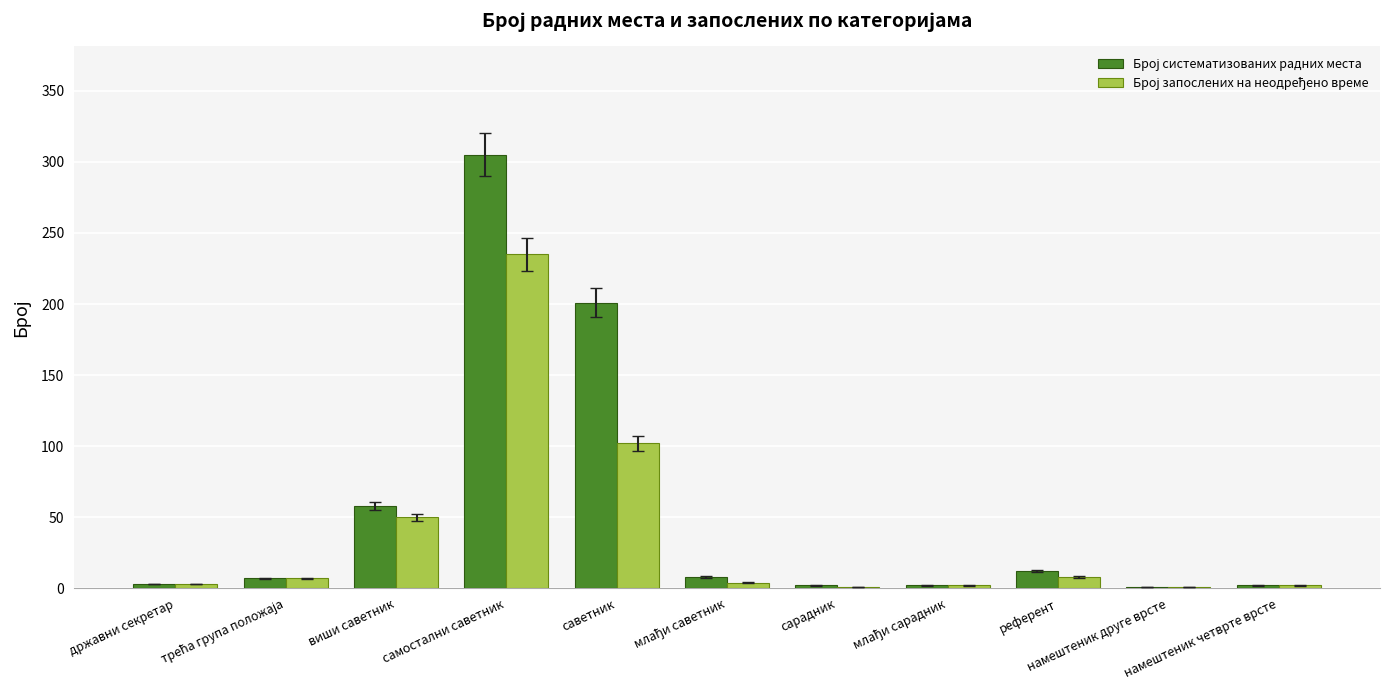

Read the Број запослених на неодређено време value at саветник, to the nearest 10.

100